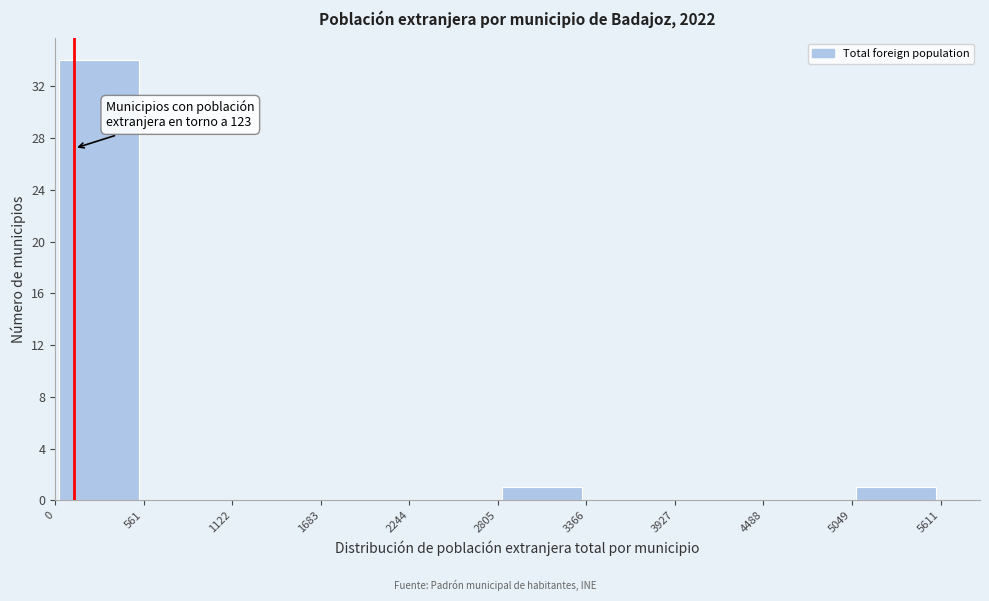

Which range on the x-axis has the tallest bar?

0 to 561